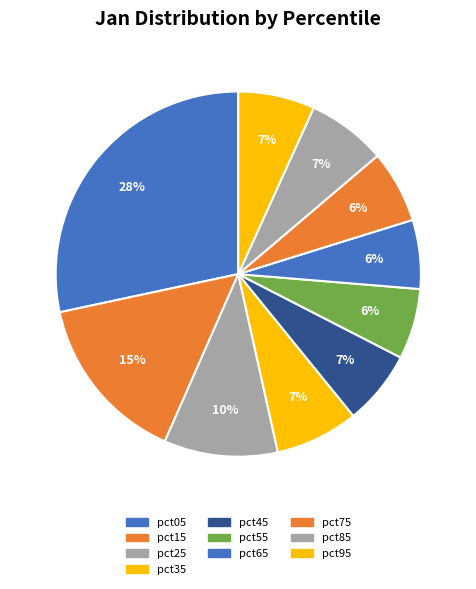

Is it true that pct35 is 7% of the pie?

True